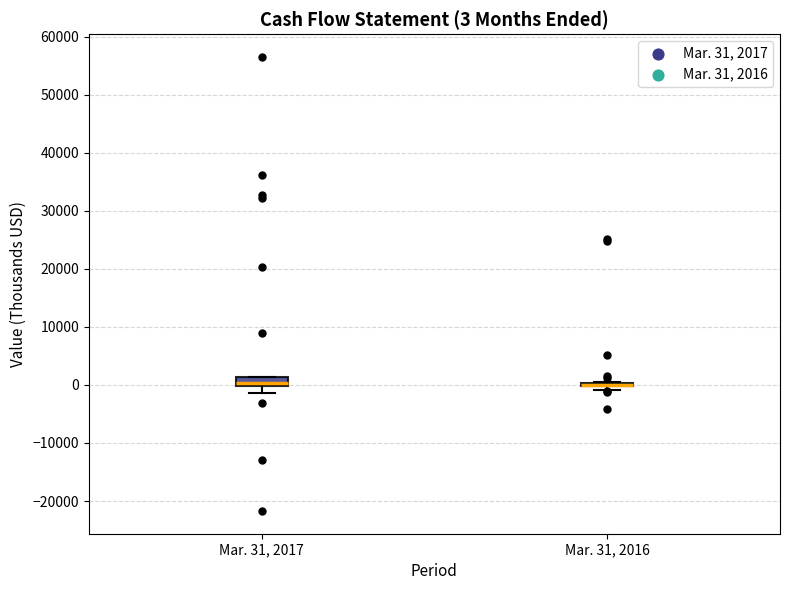

Comparing the boxes themselves (not the whiskers), which one is the tallest?

Mar. 31, 2017